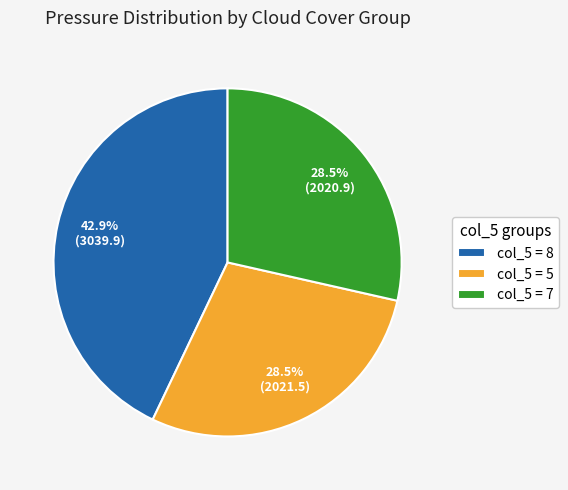

What is the ratio of the value at col_5 = 7 to the value at col_5 = 8?

0.7